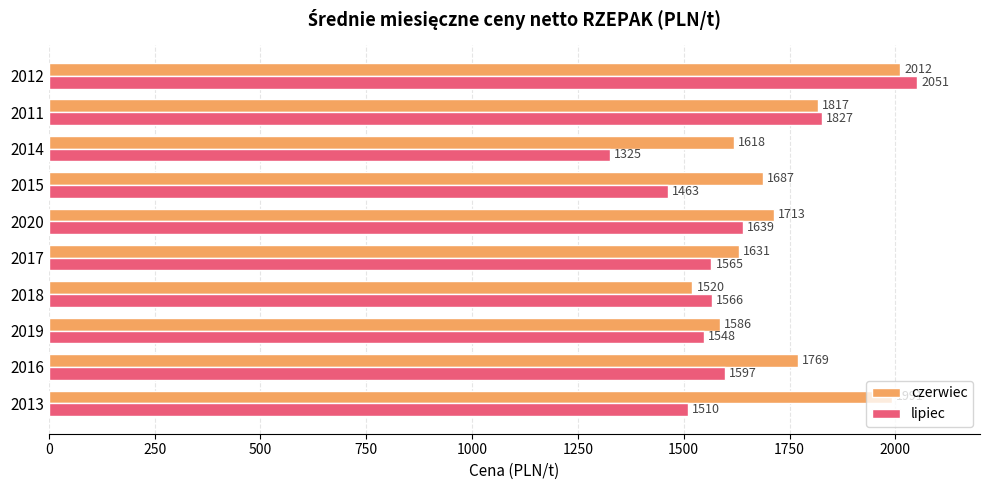

How many data points in lipiec are less than 1566?

5